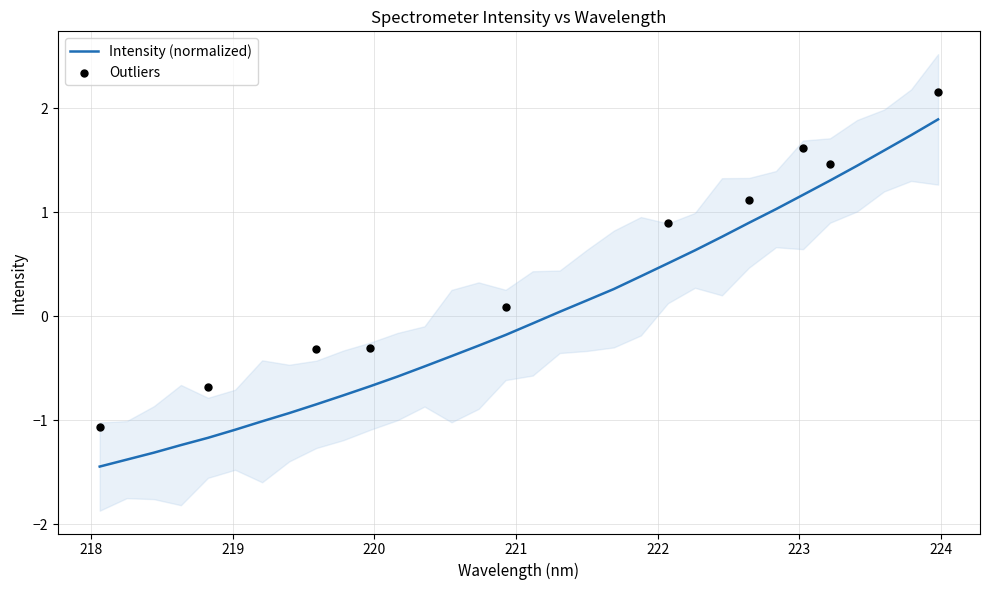

What is the highest value of the Intensity (normalized) series?

1.9